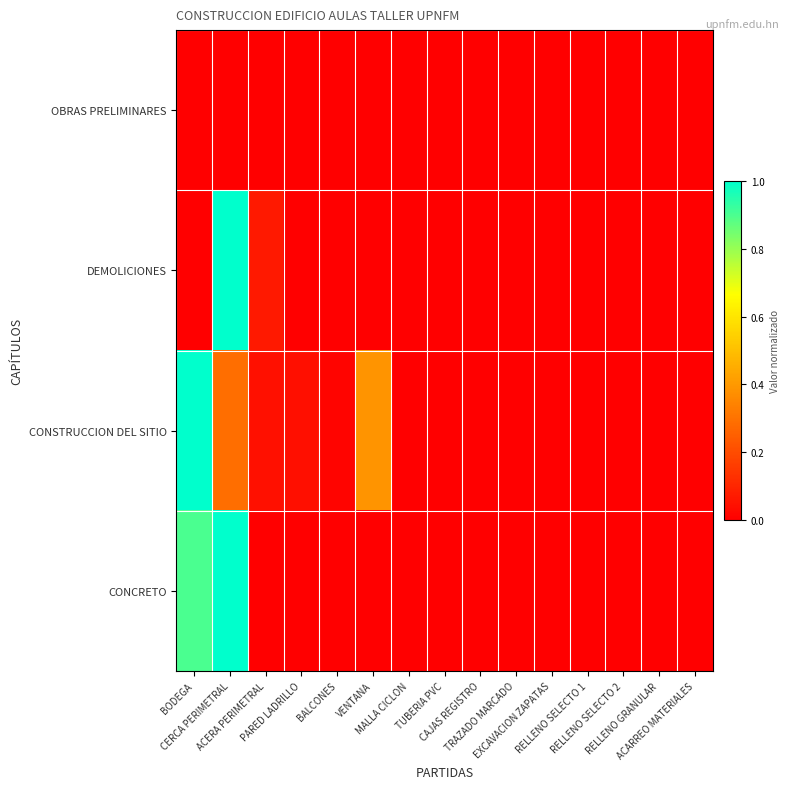

Between CERCA PERIMETRAL and RELLENO SELECTO 2, which series saw the biggest shift?

DEMOLICIONES